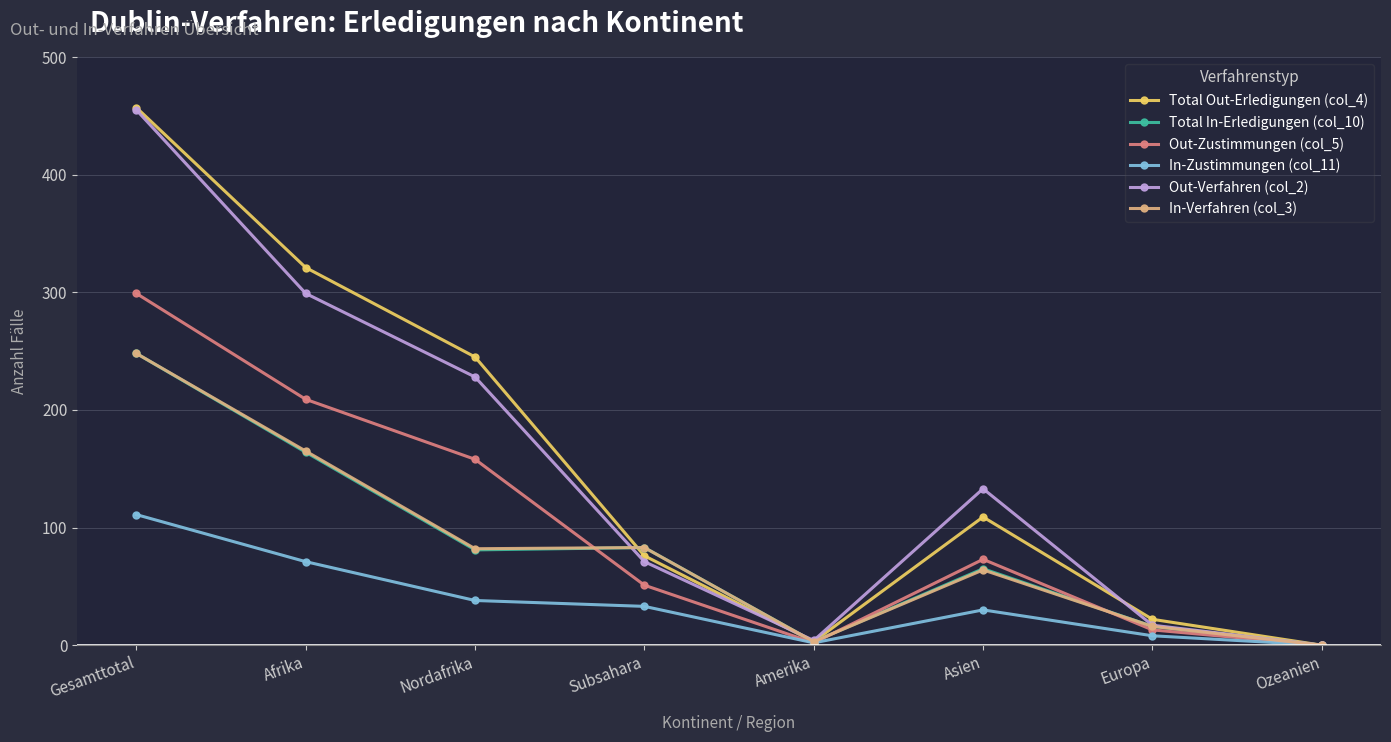

What is the total value across all series at Afrika?

1229